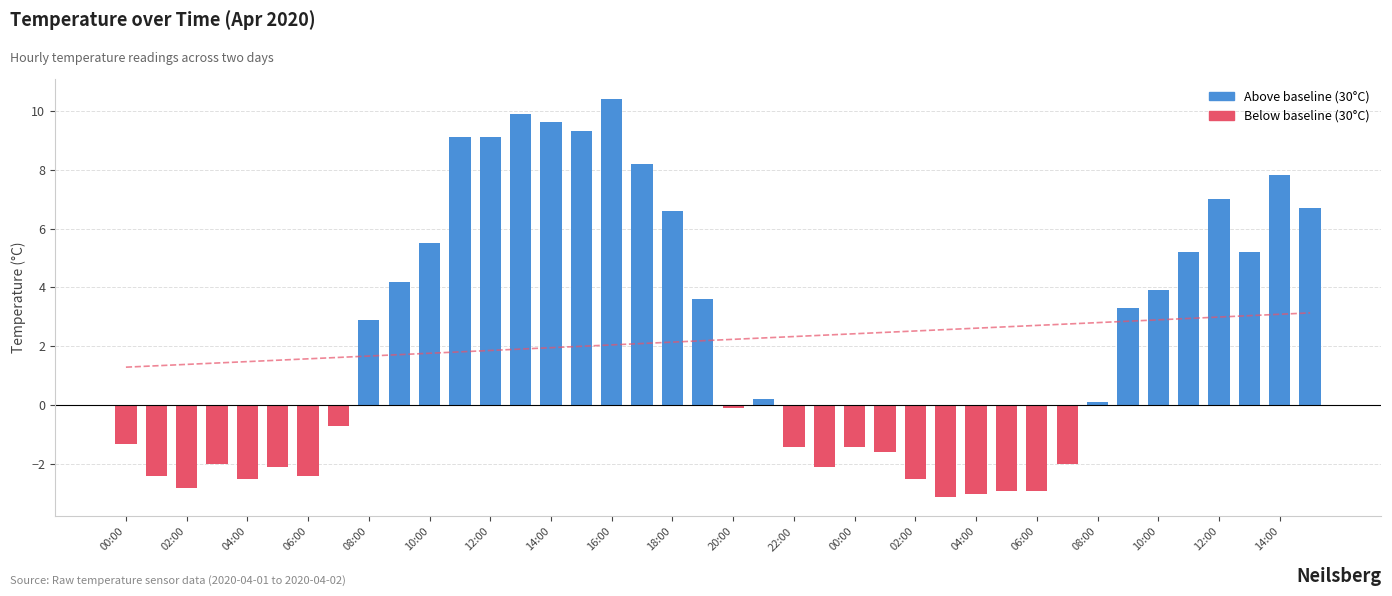

What is the greatest value displayed?

10.4